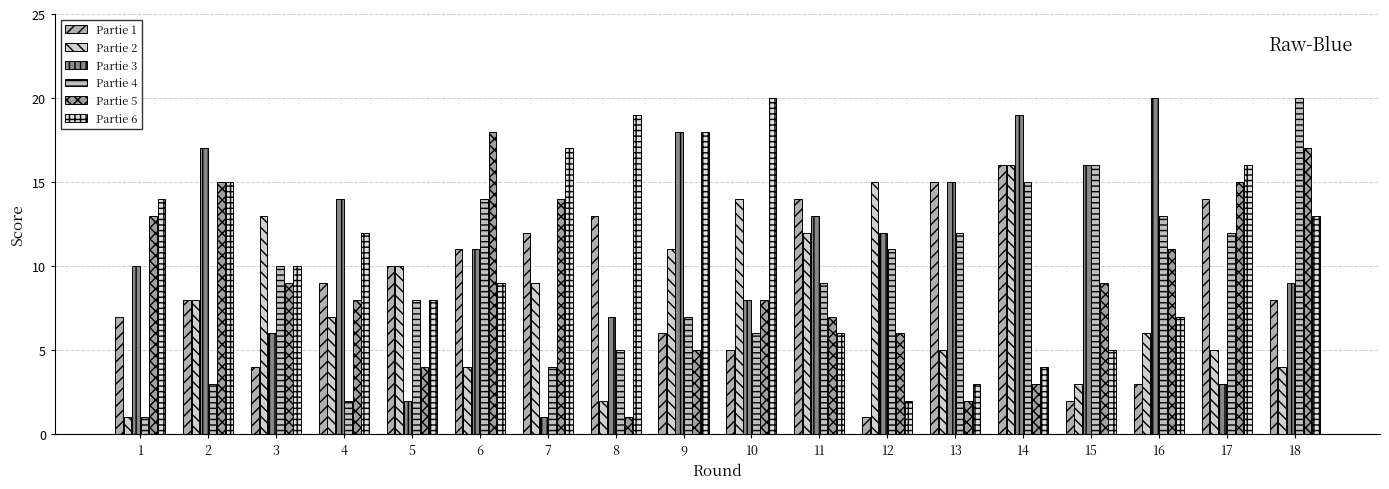

The value of Partie 4 at 15 is 24. True or false?

False